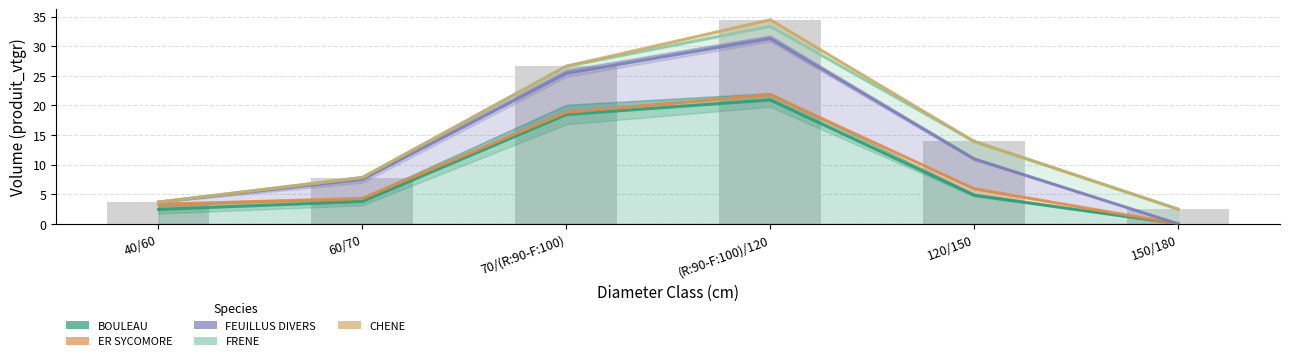

How many data points does each series have?

6